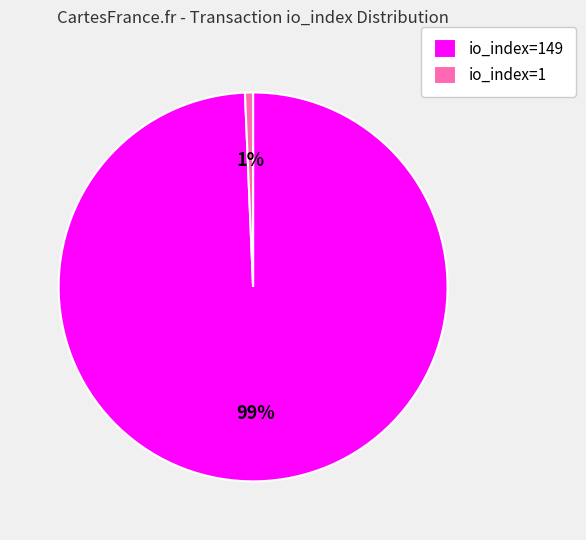

Between io_index=1 and io_index=149, which is larger?

io_index=149